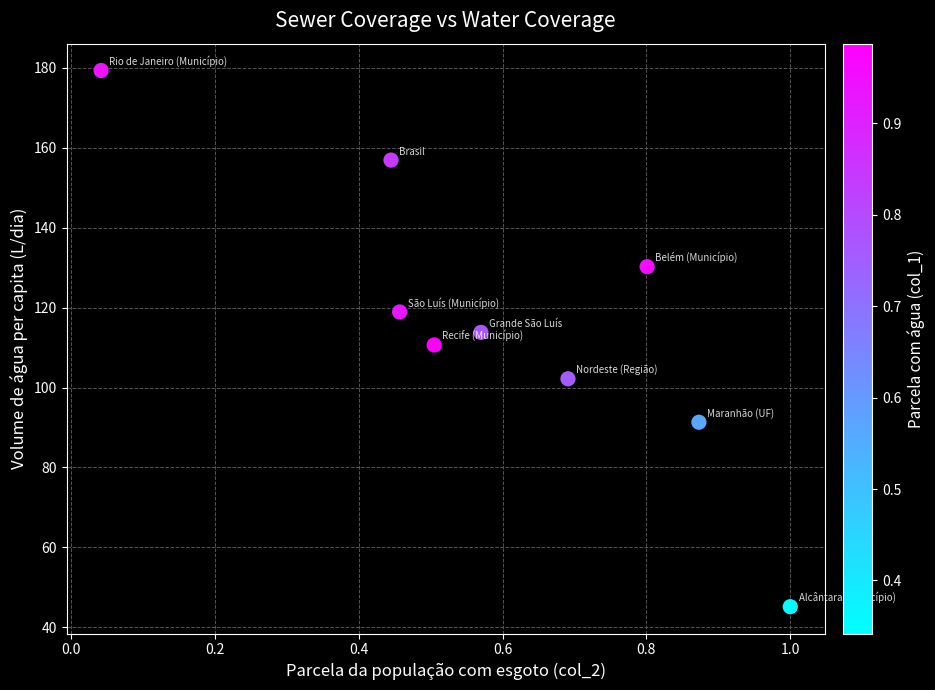

What is the range of Y values (max minus min)?

134.2